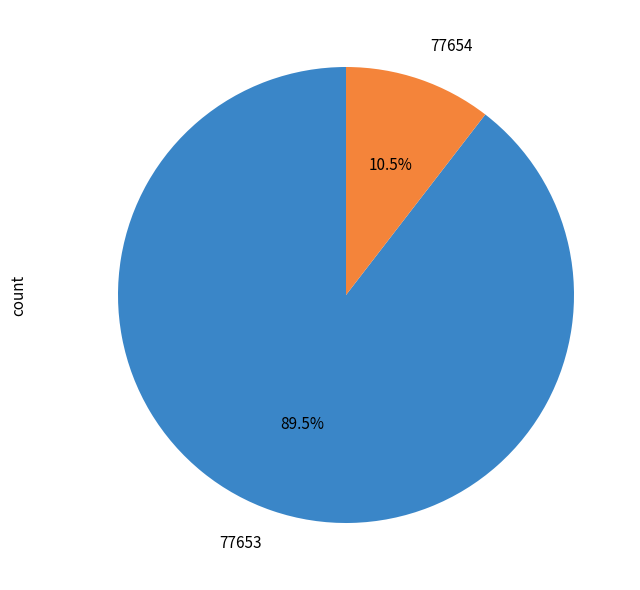

What is the smallest slice in the pie chart?

77654